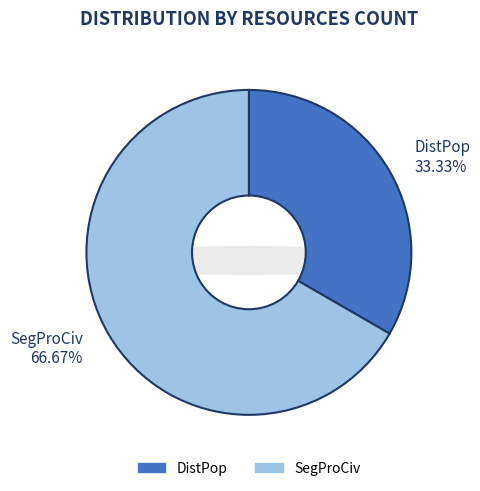

To the nearest percent, what portion does DistPop represent?

33%